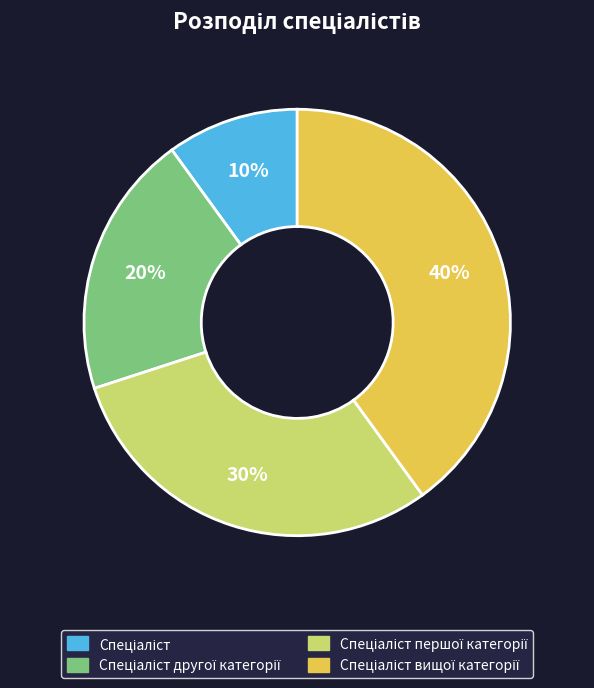

To the nearest percent, what is the difference between the largest and smallest slice percentages?

30%